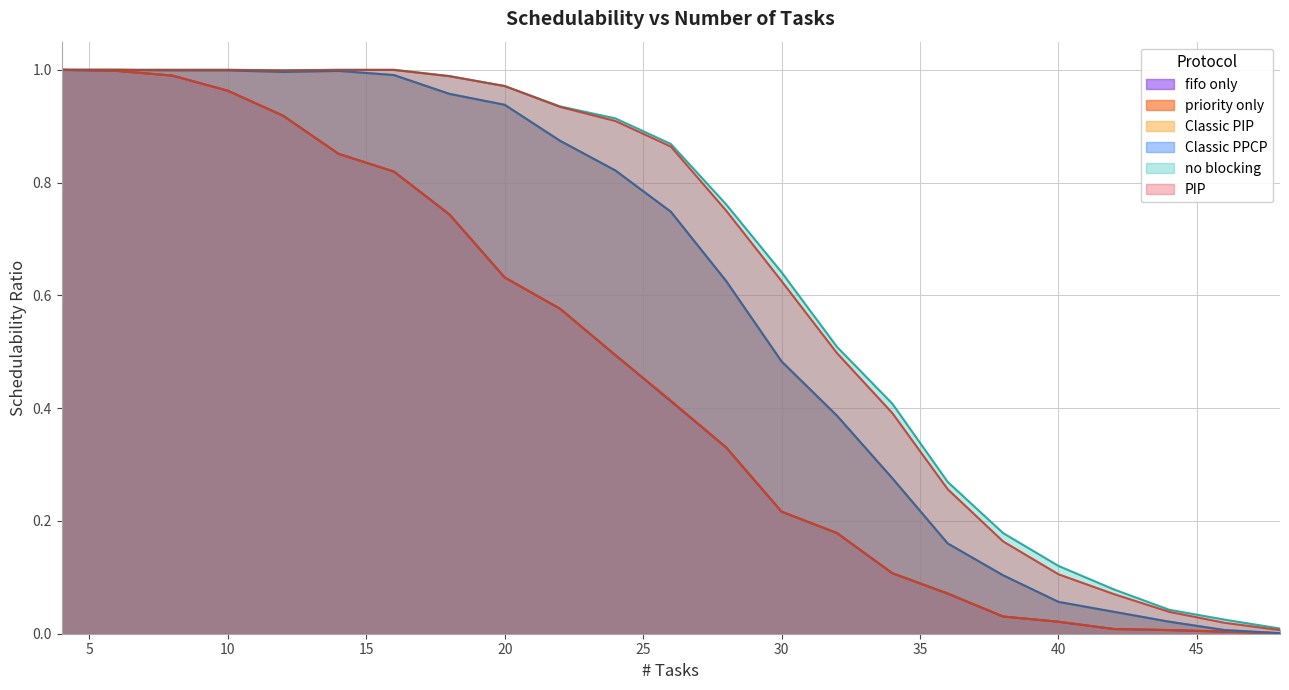

What is the greatest value displayed?

1.0